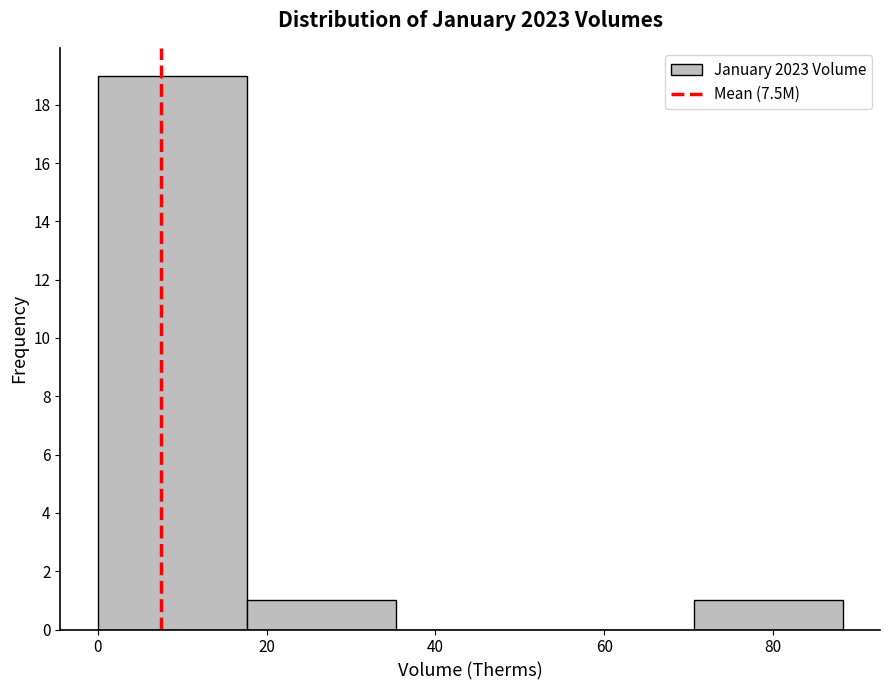

How tall is the bar that spans 0 to 18 on the x-axis? Neither the bar edges nor the heights are printed on the chart, so give them approximately, as read against the axes.

19